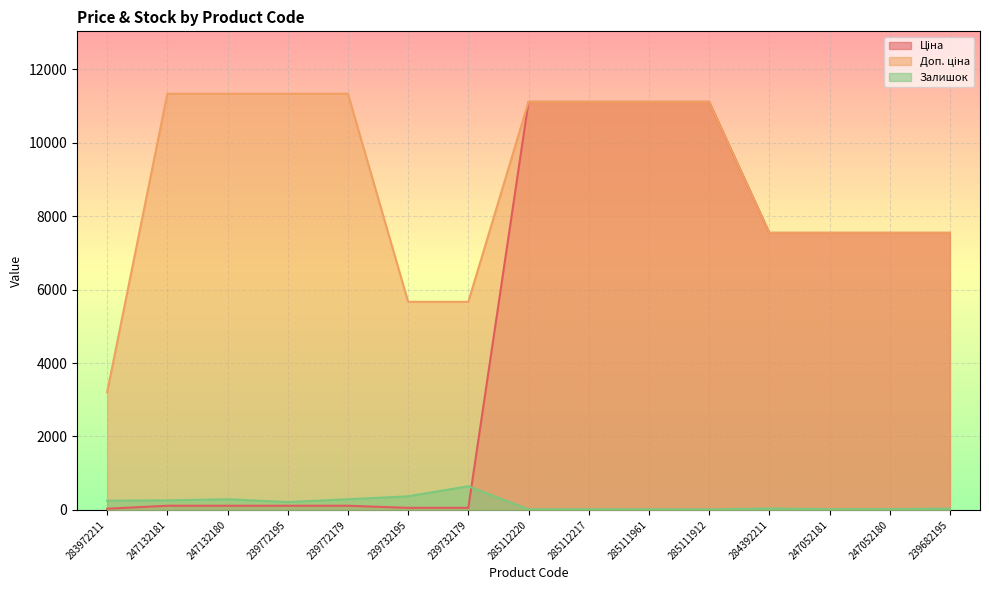

What position from the right is 239772179?

11